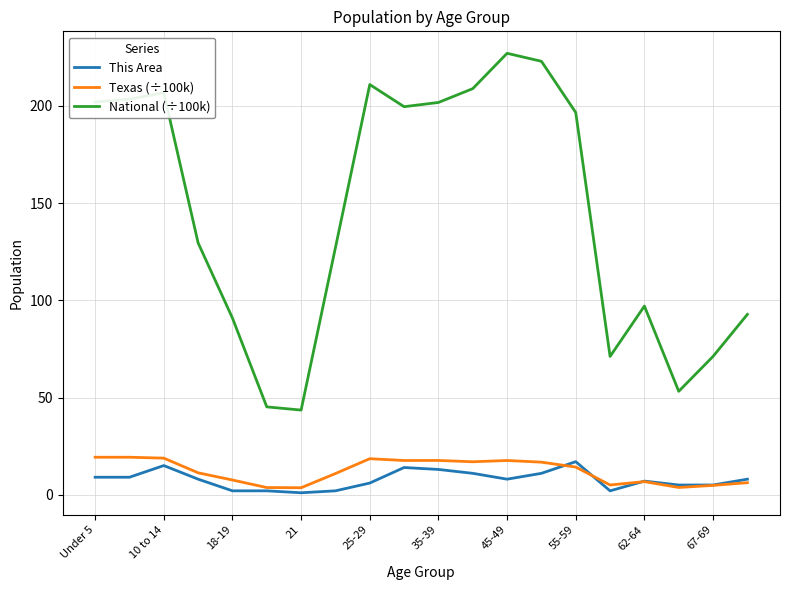

Does the chart display data point markers on the line(s)?

No